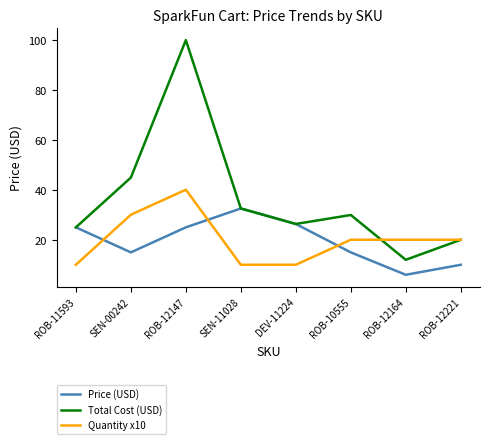

List the series in order of their peak value, highest first.

Total Cost (USD), Quantity x10, Price (USD)